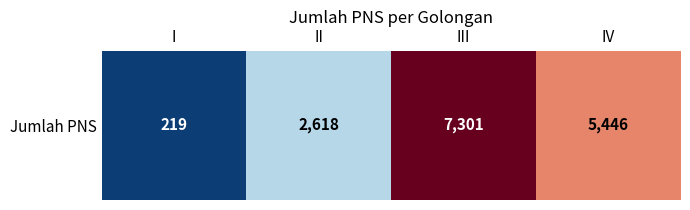

How many data points are less than 5446?

2